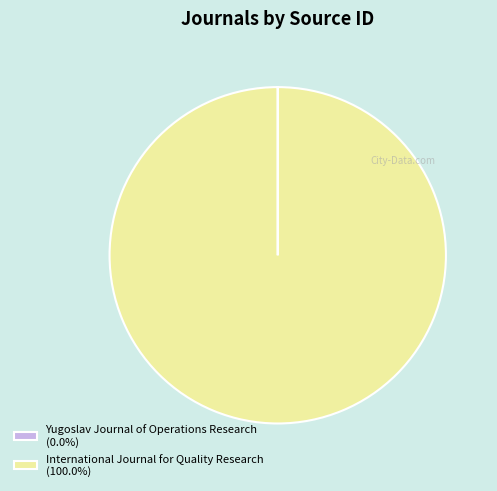

Which slice represents more than half of the pie?

International Journal for Quality Research